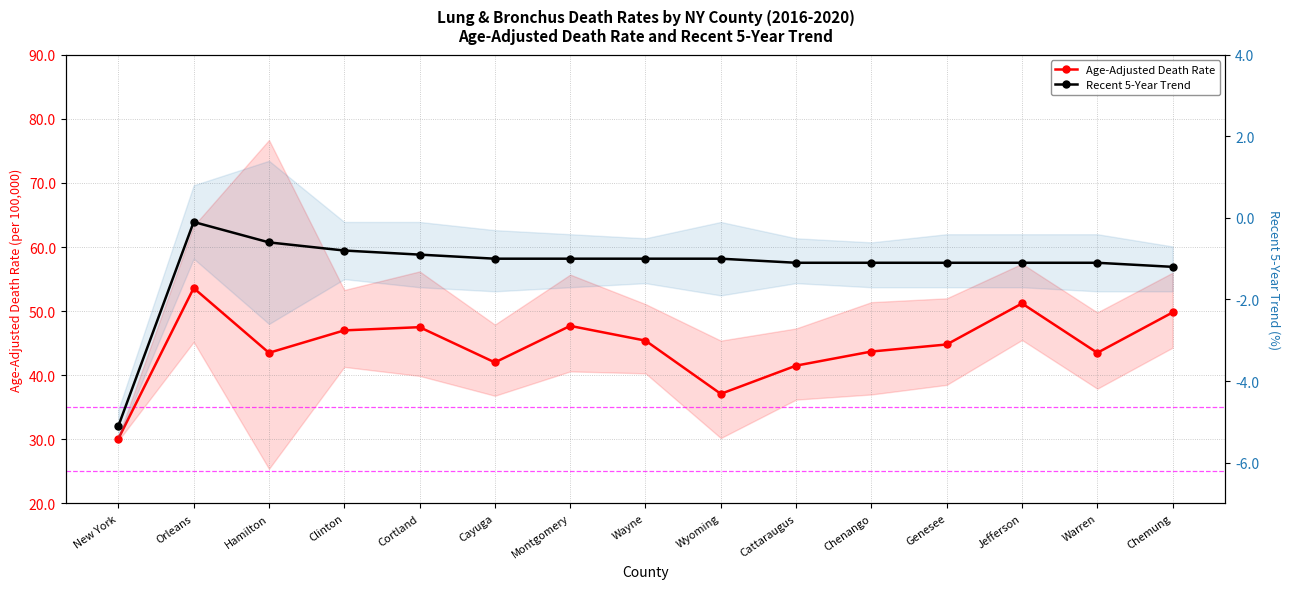

What is the sum of the Age-Adjusted Death Rate values at Chenango and Jefferson?

94.9